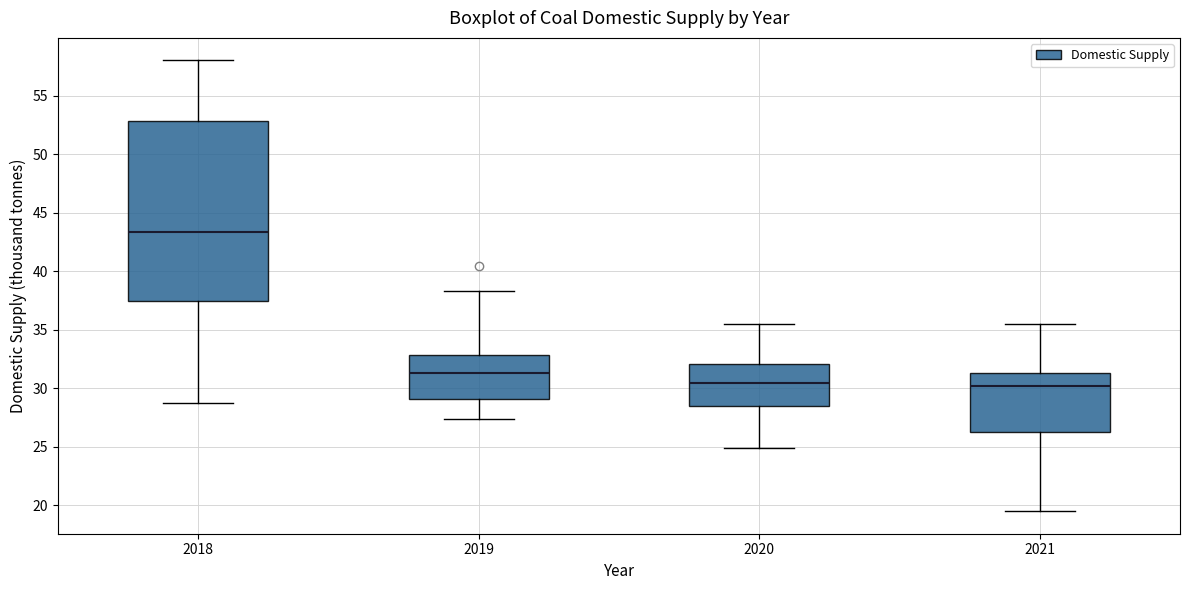

Where does the median line of the box at x = 2019 sit on the y-axis? The values are not printed on the chart, so give them approximately, as read against the axis.

31.5